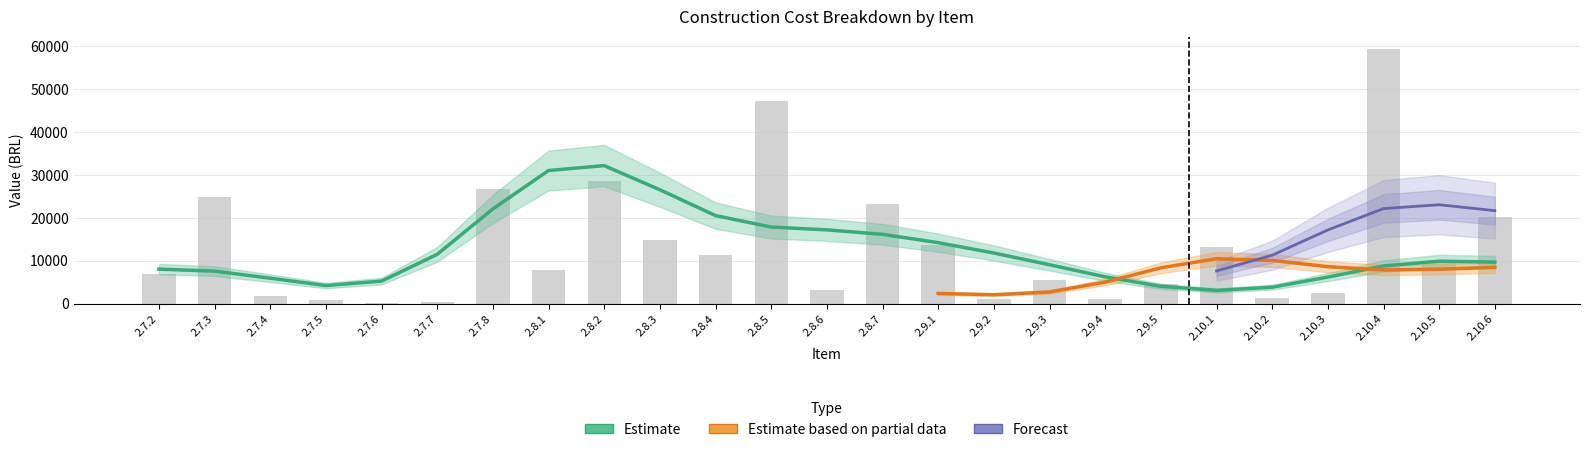

What is the average value of the Total series?

13212.1